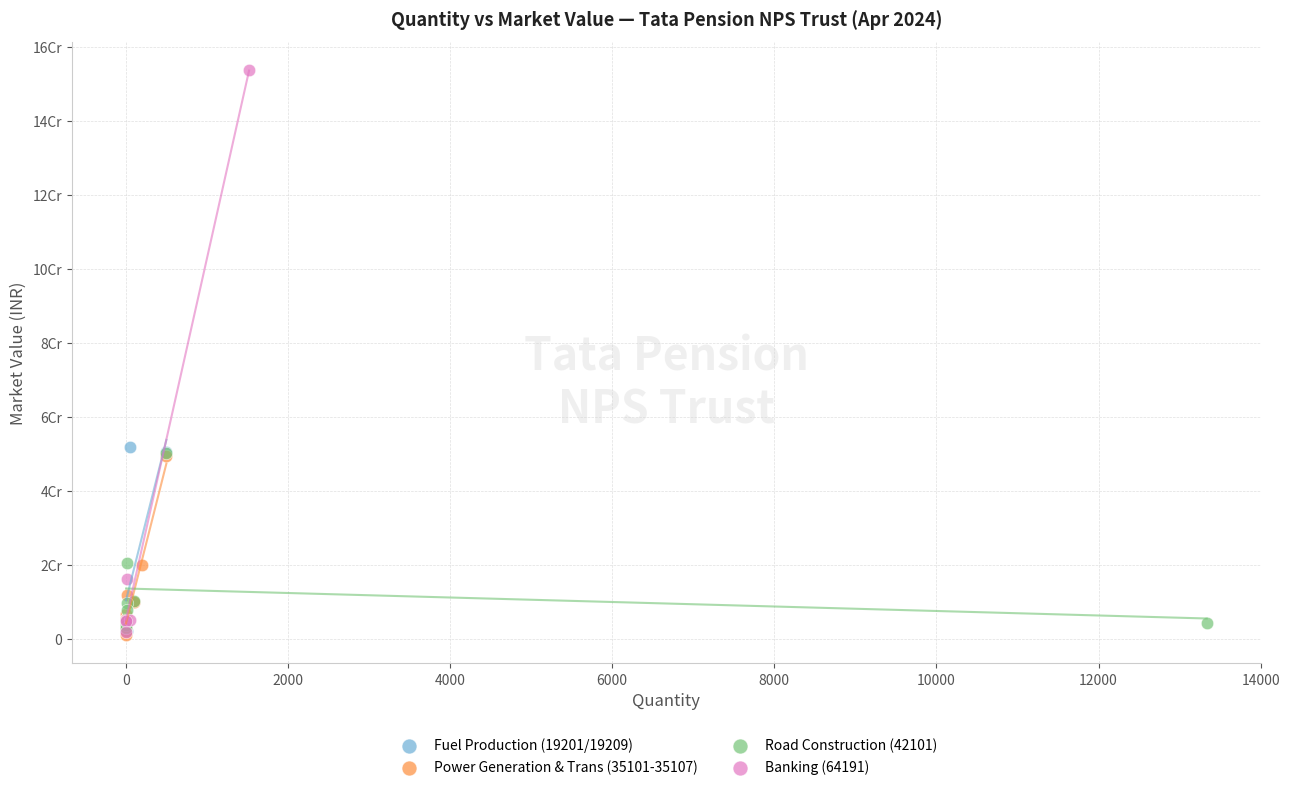

Which series has the widest spread of Y values?

Banking (64191)